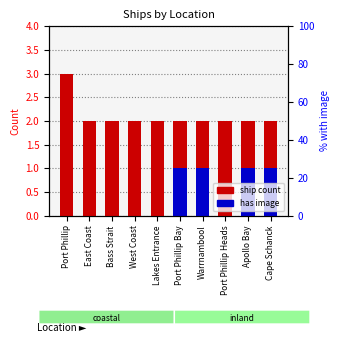

Which series reaches the maximum Y coordinate?

ship count